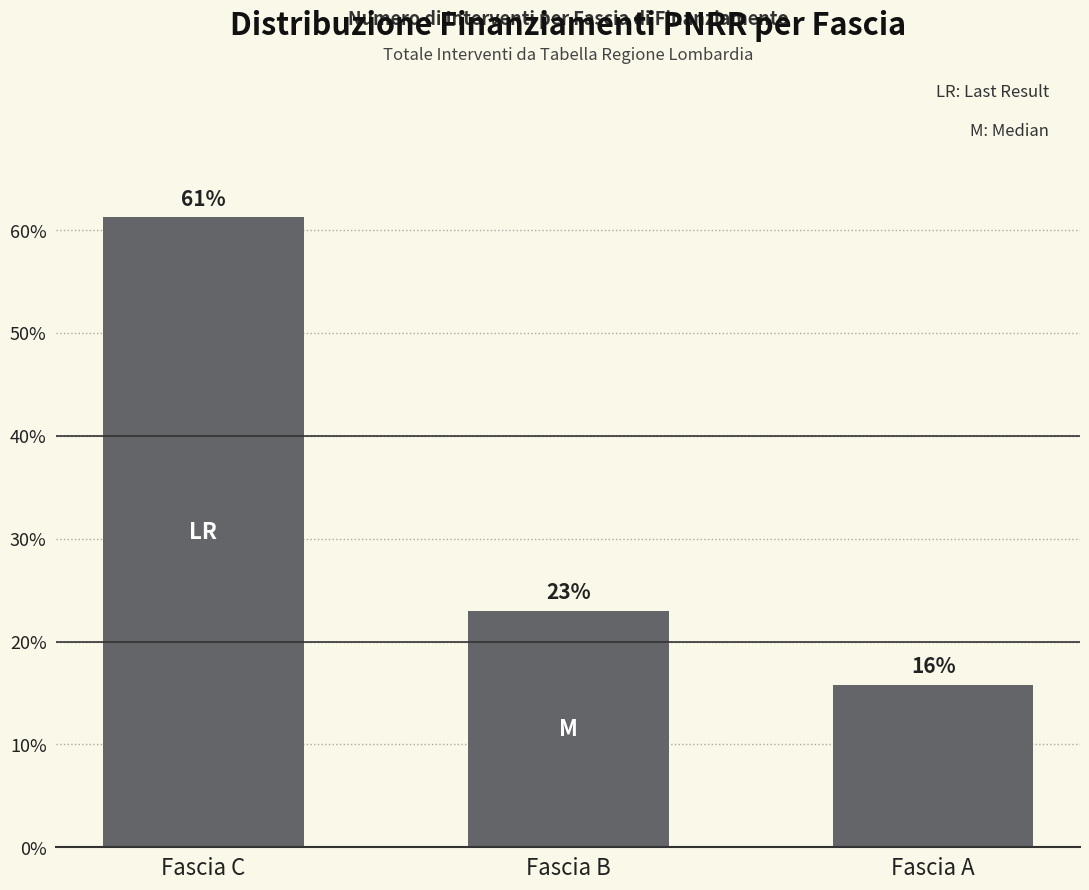

At which category does the chart reach its minimum across all series?

Fascia A